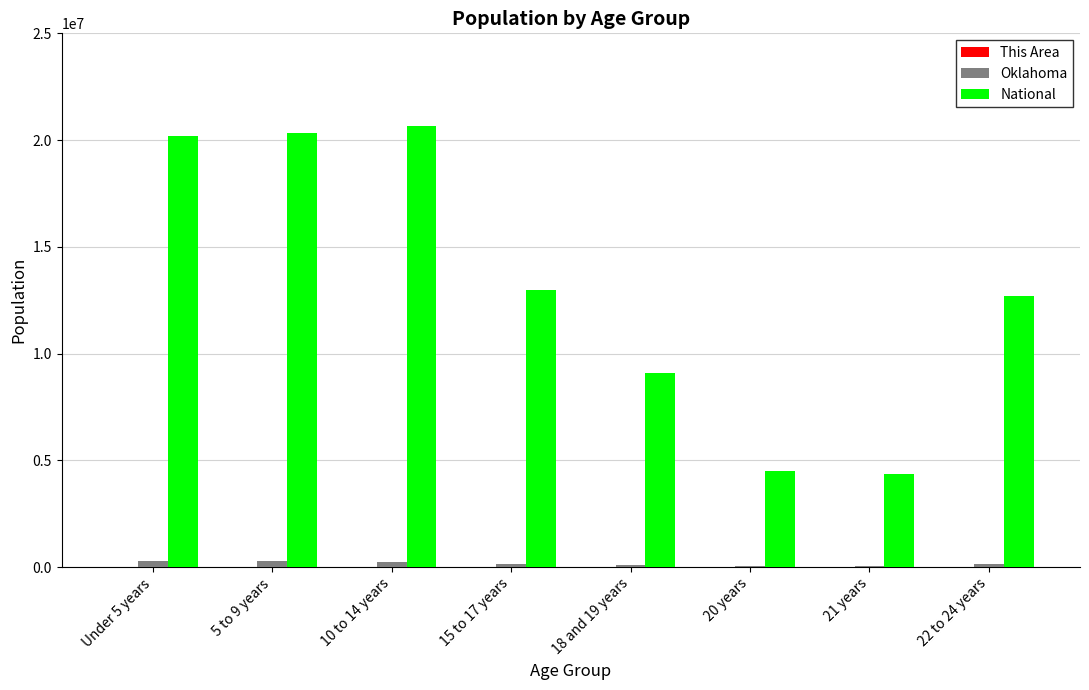

What is the sum of all Oklahoma values?

1310852